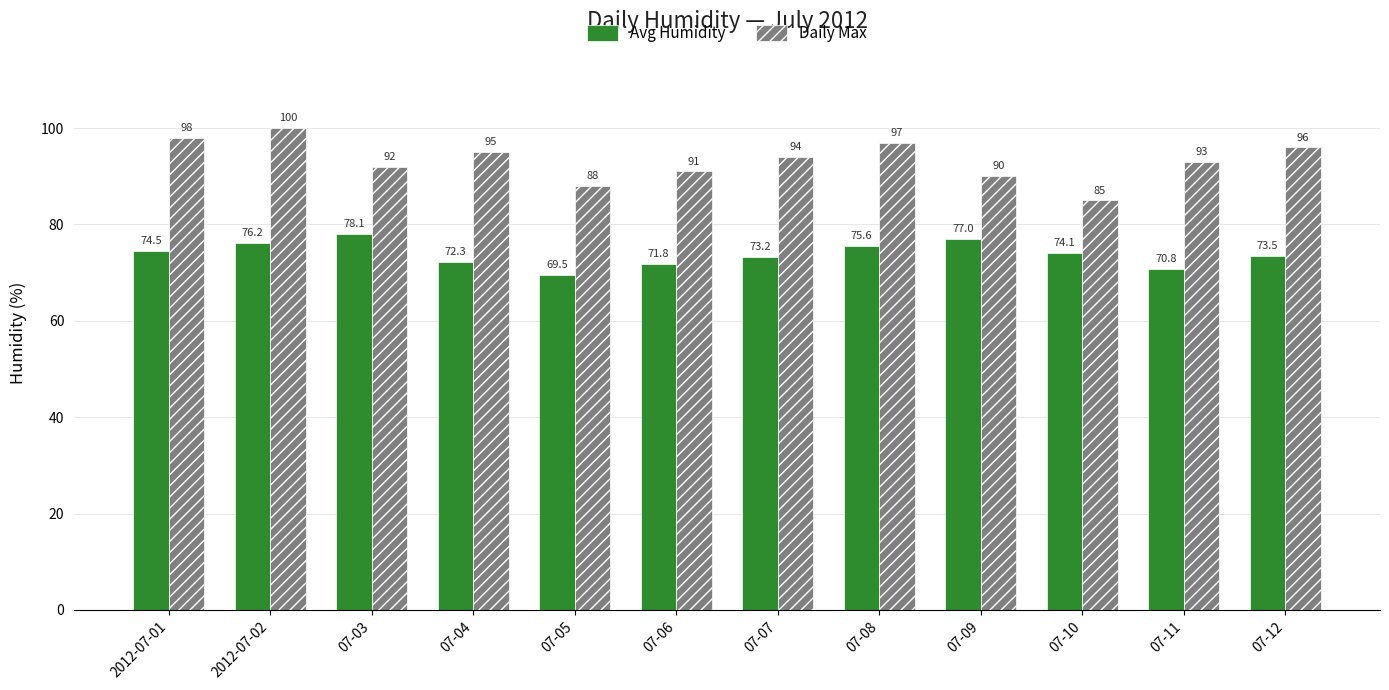

At 2012-07-02, list the series in order from smallest to largest.

Avg Humidity, Daily Max